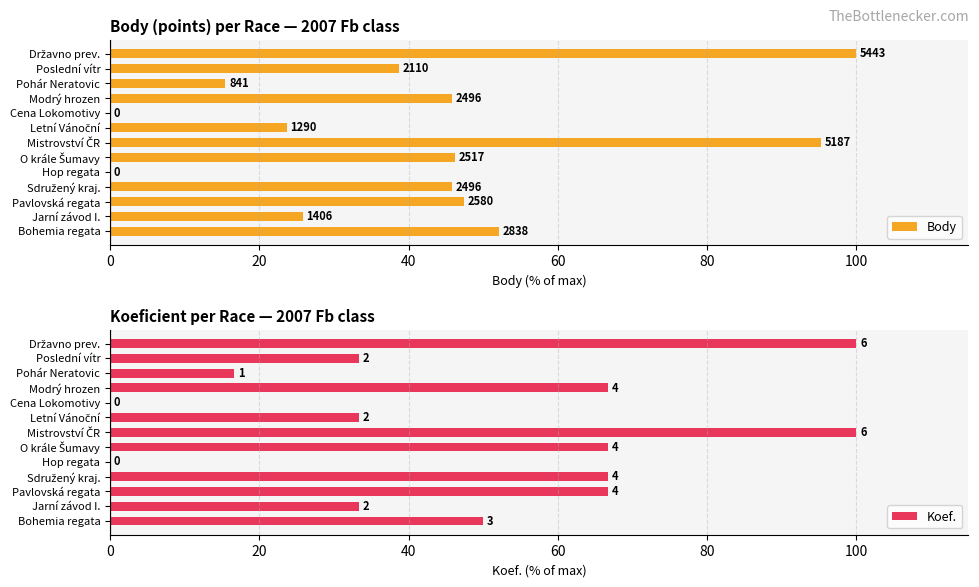

What is the label of the 8th bar from the right?

O krále Šumavy